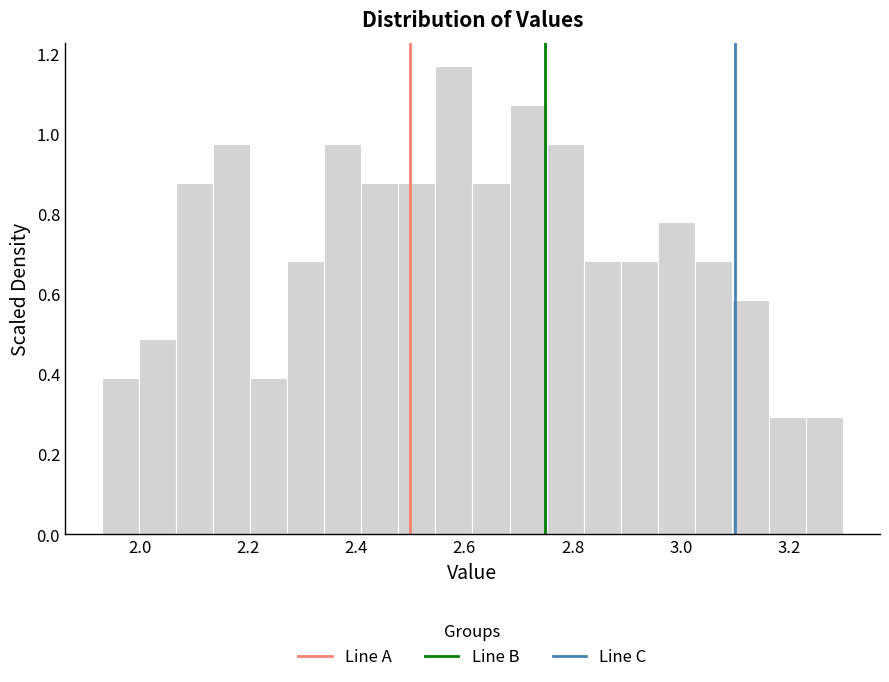

Read against the x-axis, roughly where is the centre of the tallest bar?

2.58